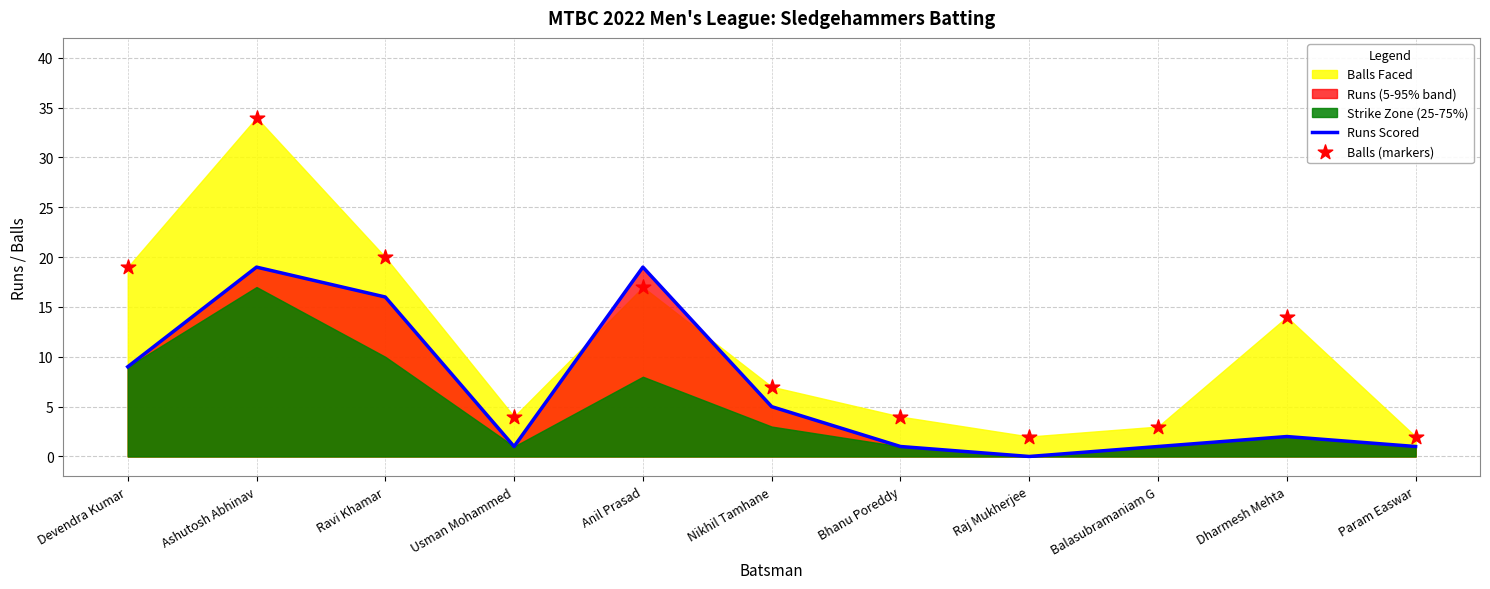

Is the value of Runs Scored at Balasubramaniam G greater than the value of Balls (markers) at Usman Mohammed?

No